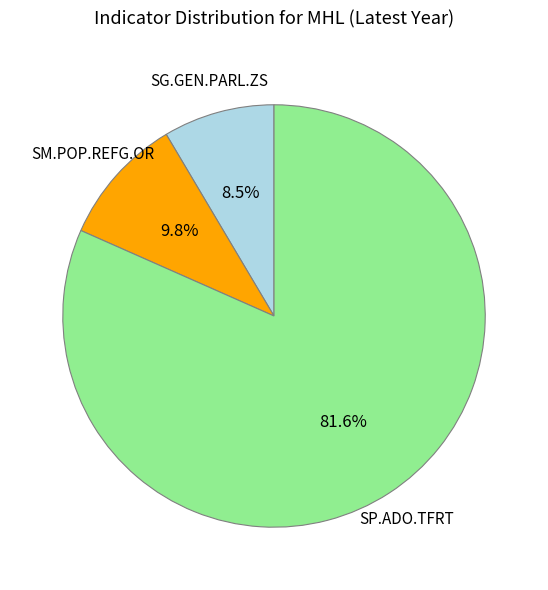

Does any single category account for the majority?

Yes